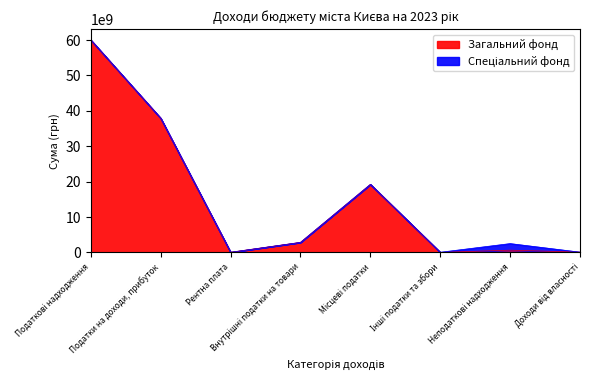

What is the maximum value for Загальний фонд?

60003928400